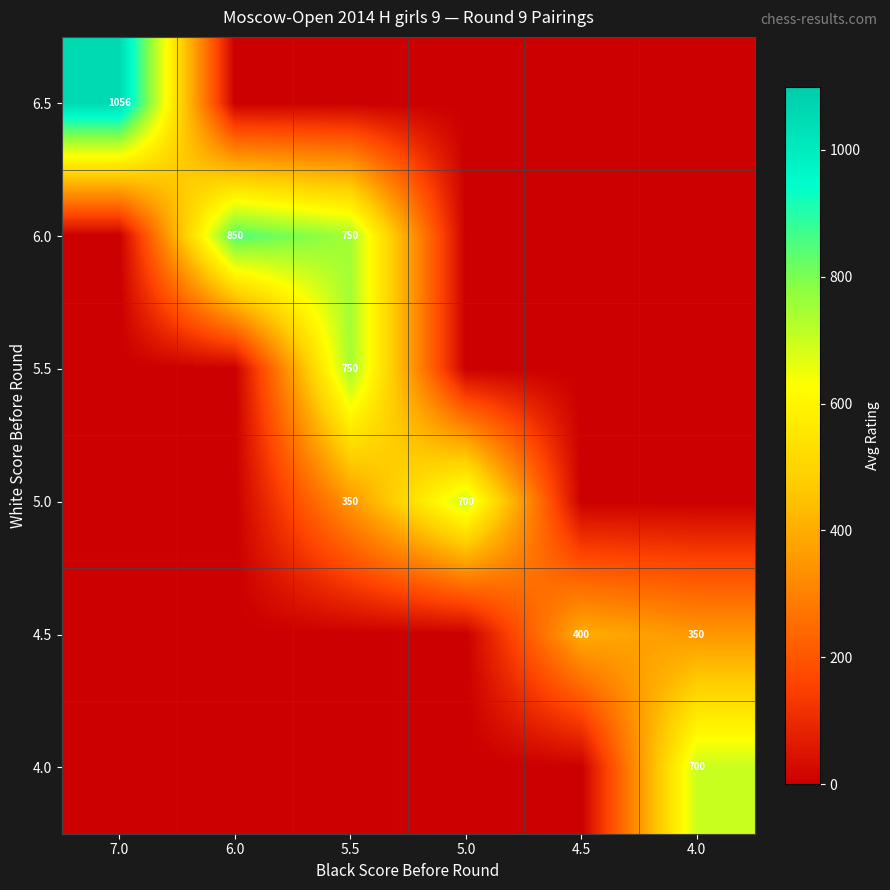

What is the average value of the row_0 series?

176